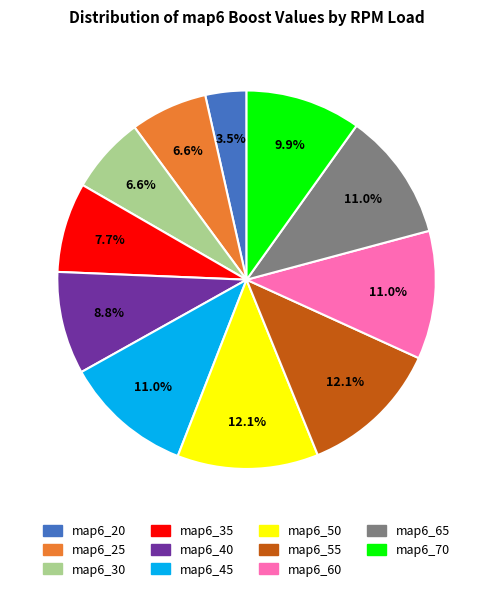

Does any single category account for the majority?

No